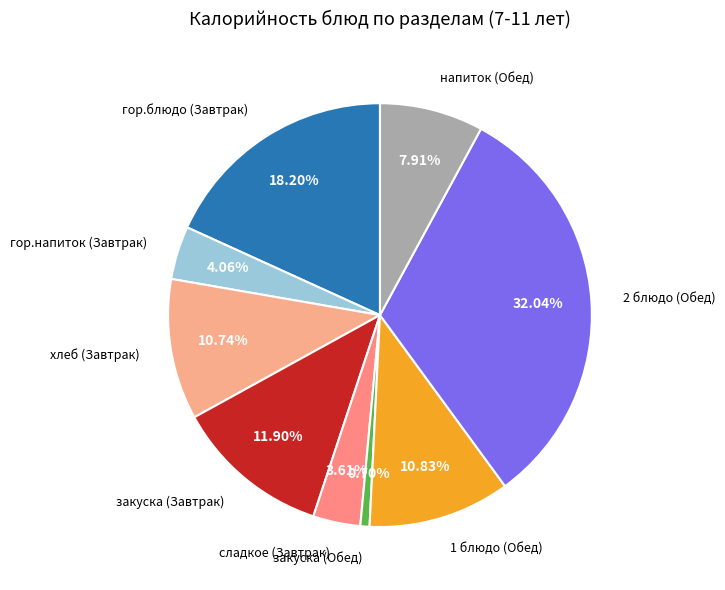

Does any single category account for the majority?

No